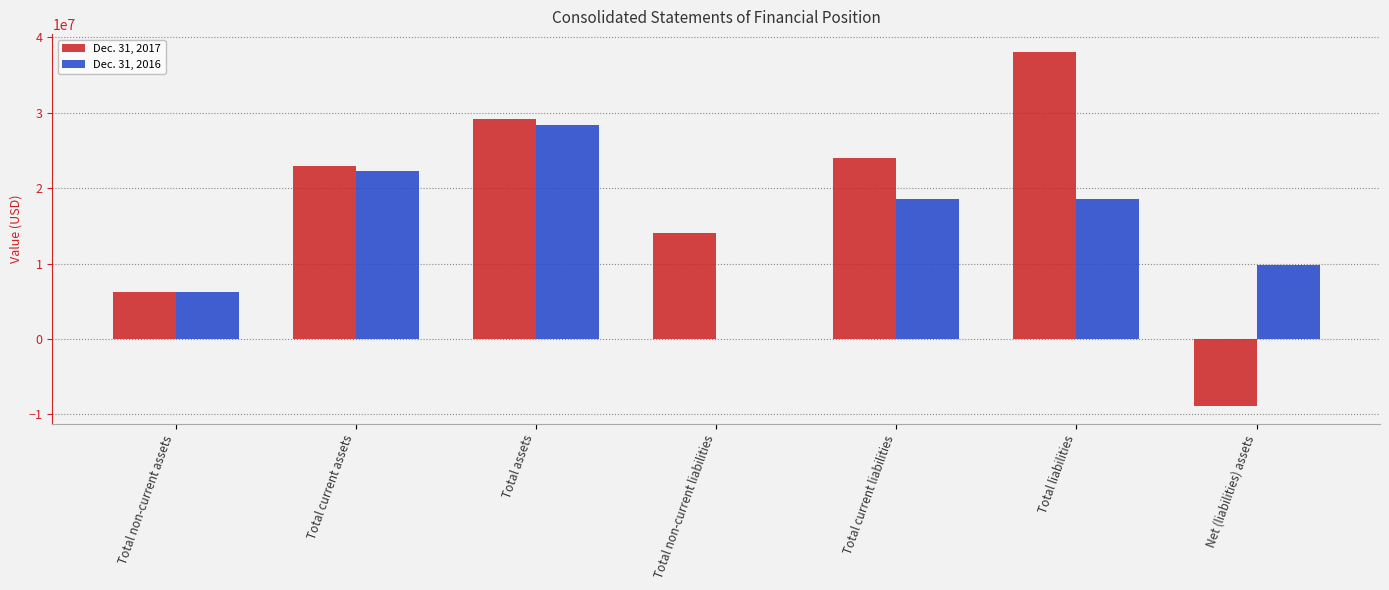

Reading left to right, what are all the values shown in this chart?

Dec. 31, 2017: 6218823	22969059	29187882	14079905	24015853	38095758	-8907876
Dec. 31, 2016: 6195748	22230696	28426444	0	18617175	18617175	9809269